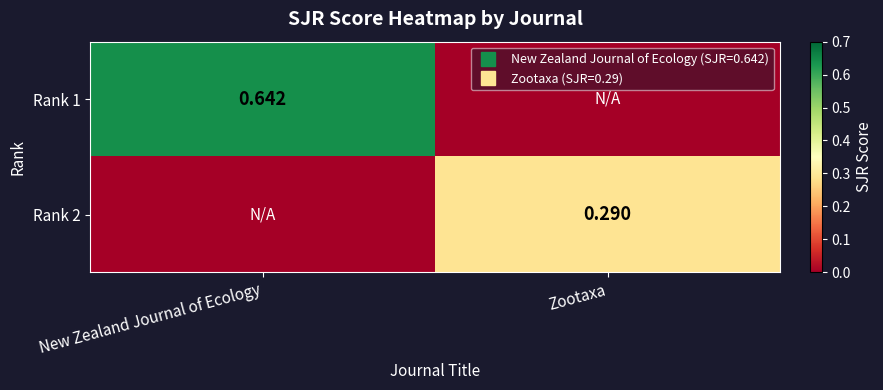

Count the Rank 2 values in the range 0 to 1.

2